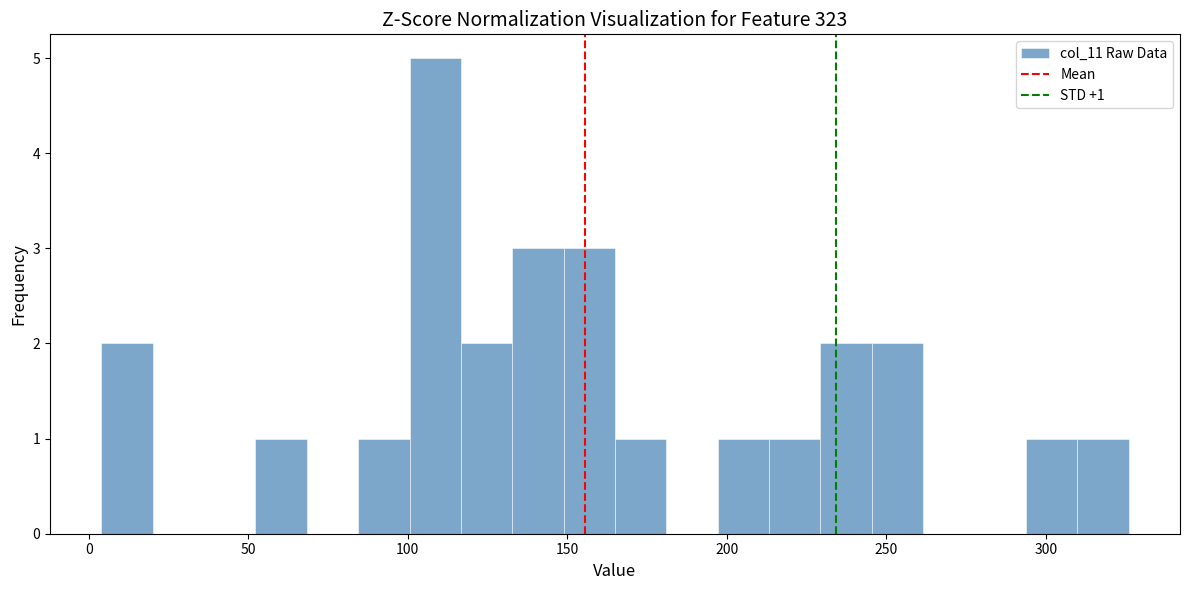

Read against the x-axis, roughly where is the centre of the tallest bar?

110